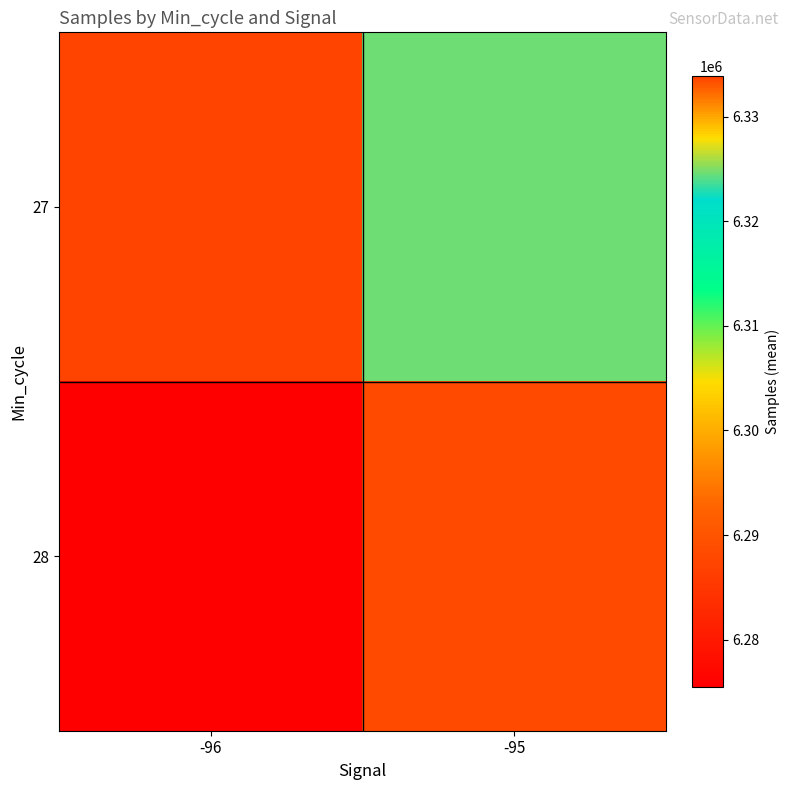

At which category does the chart reach its peak across all series?

-96